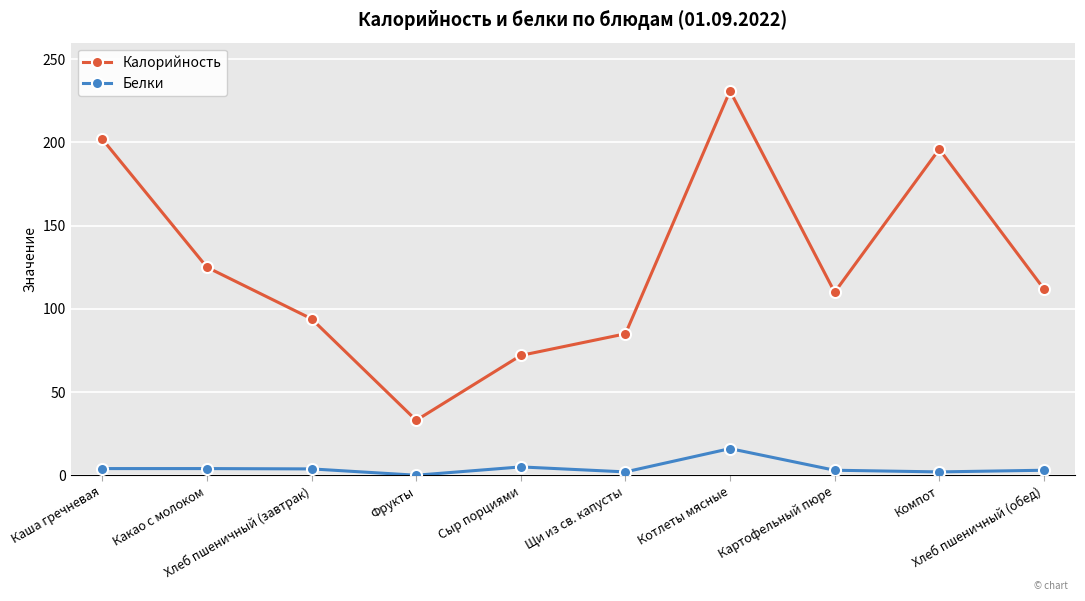

What is the average value of the Белки series?

4.3